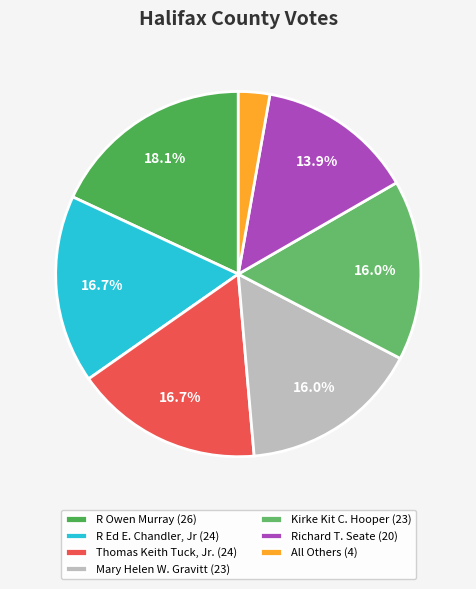

To the nearest percent, what is the difference between the Thomas Keith Tuck, Jr. and Richard T. Seate slice percentages?

3%